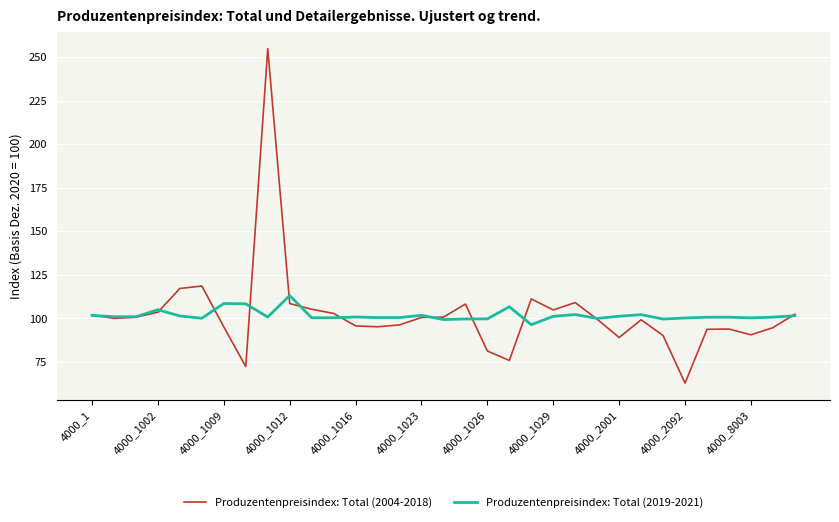

Does the chart have visible grid lines?

Yes